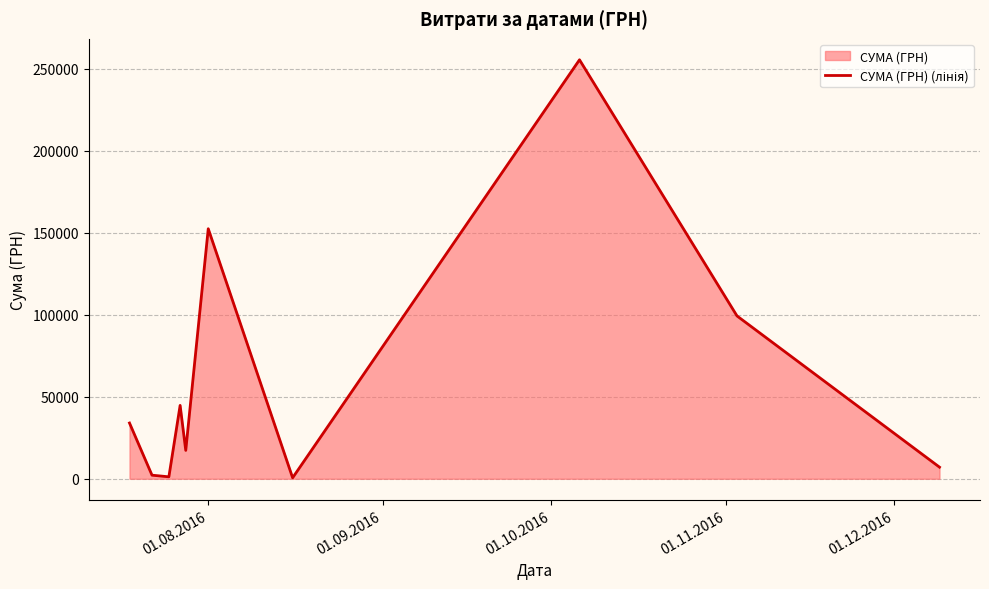

What is the difference between the maximum and minimum values?

254950.2